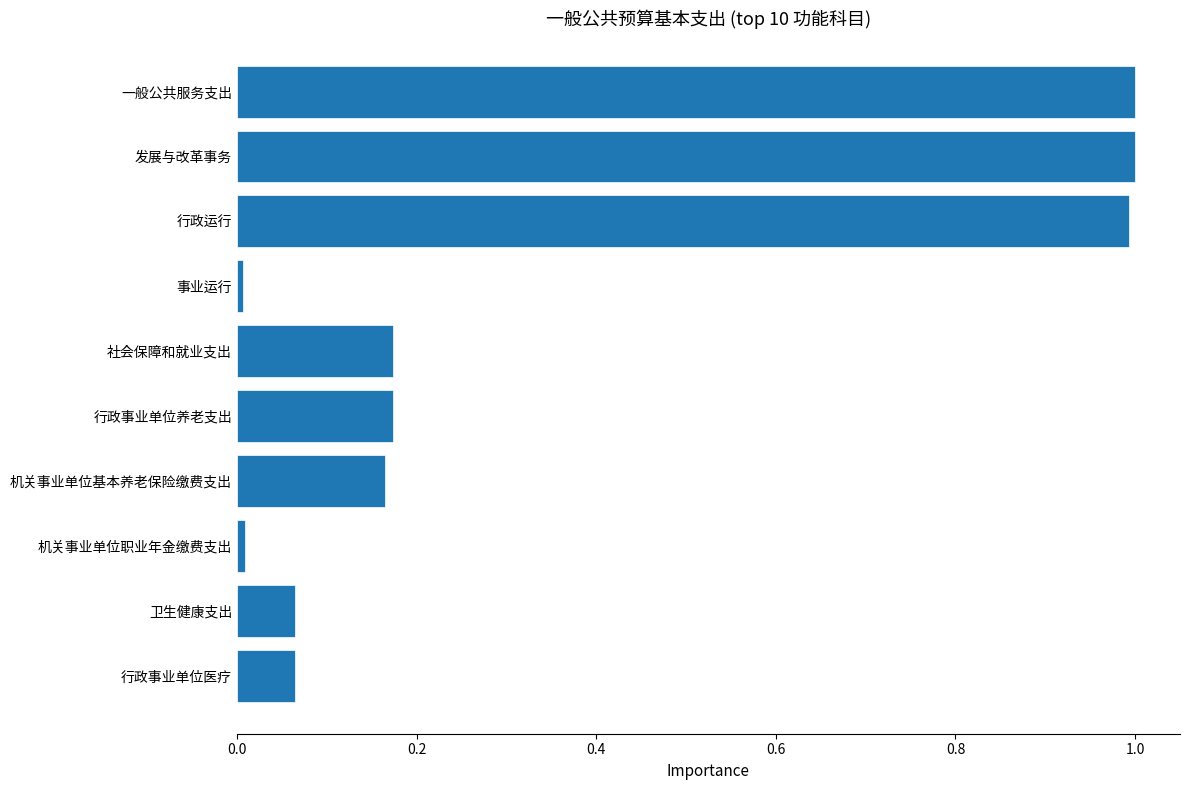

Is it true that the value at 机关事业单位职业年金缴费支出 is 0.0?

True